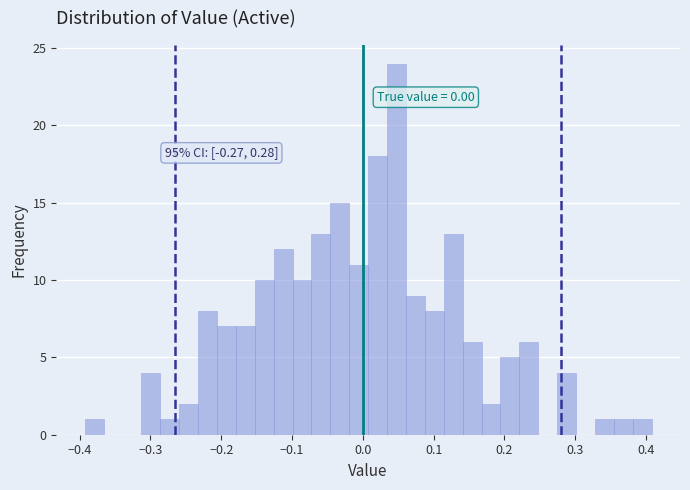

Read against the x-axis, roughly where is the centre of the tallest bar?

0.05